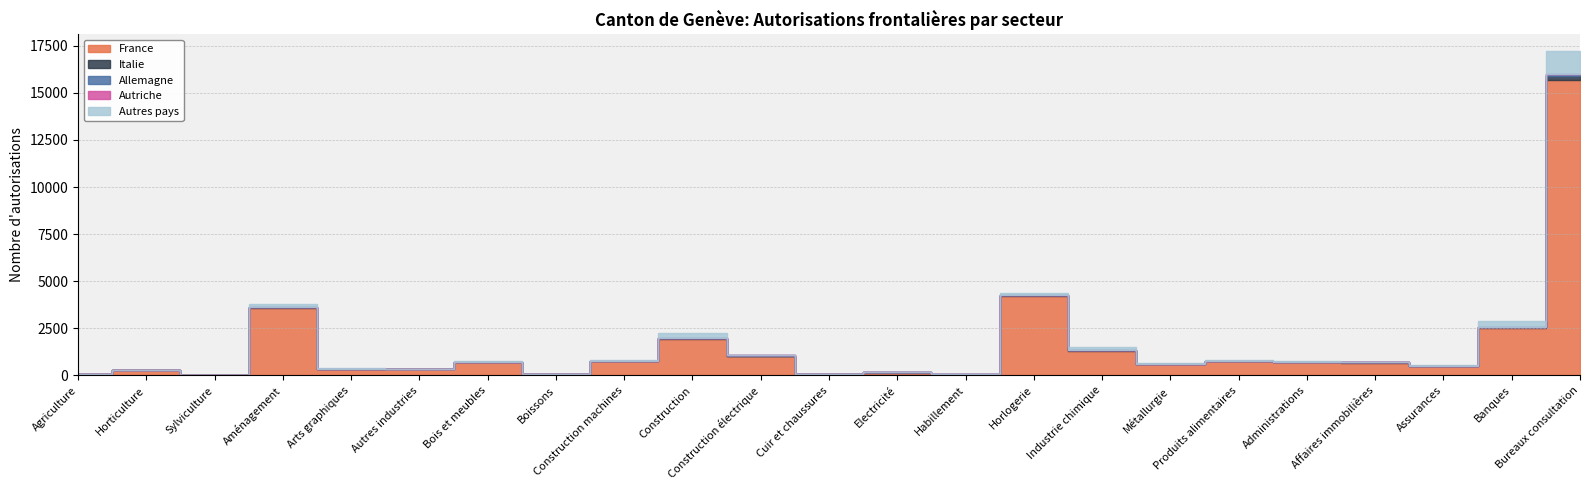

In France, how many points are lower than both neighbors (excluding endpoints)?

7